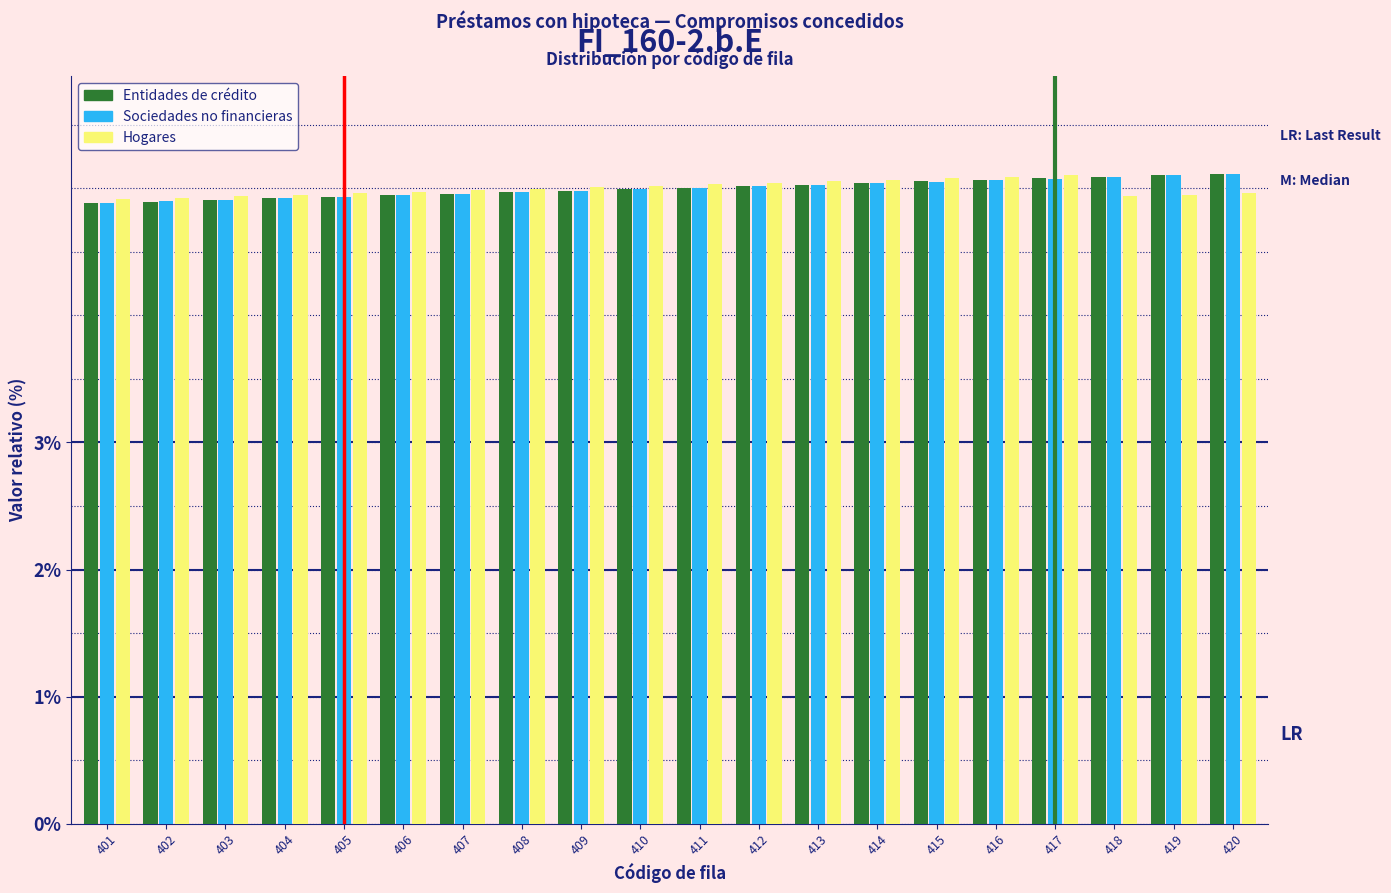

What is the maximum value for Sociedades no financieras?

5.1